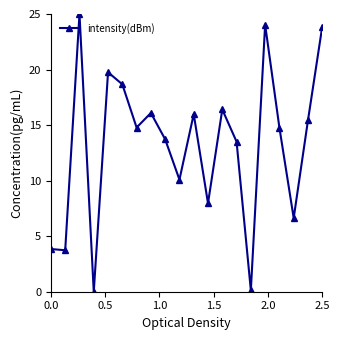

How many lines are shown in the chart?

1